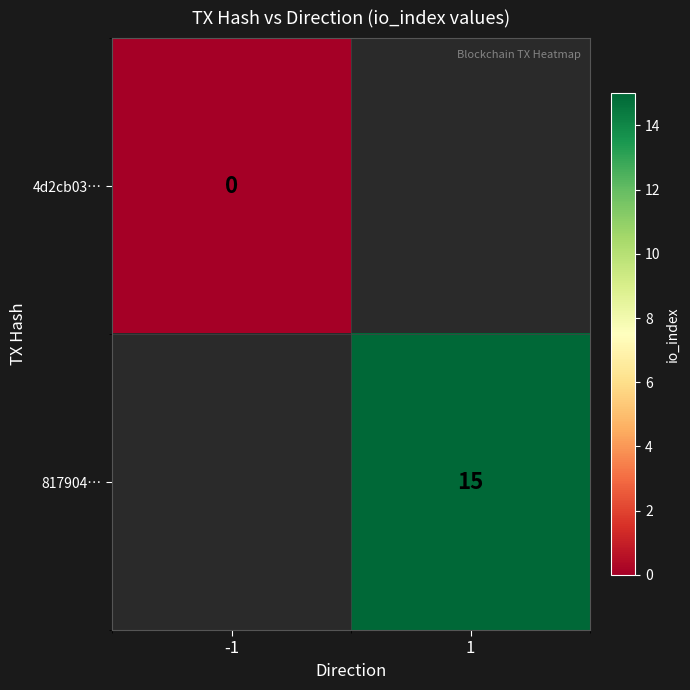

Is the value of 817904… at 1 greater than the value of 4d2cb03… at -1?

Yes